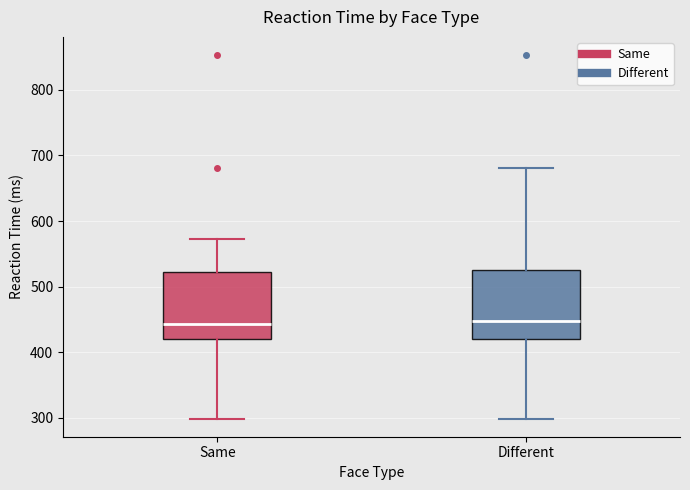

Where does the median line of the box for Same sit on the y-axis? The values are not printed on the chart, so give them approximately, as read against the axis.

440